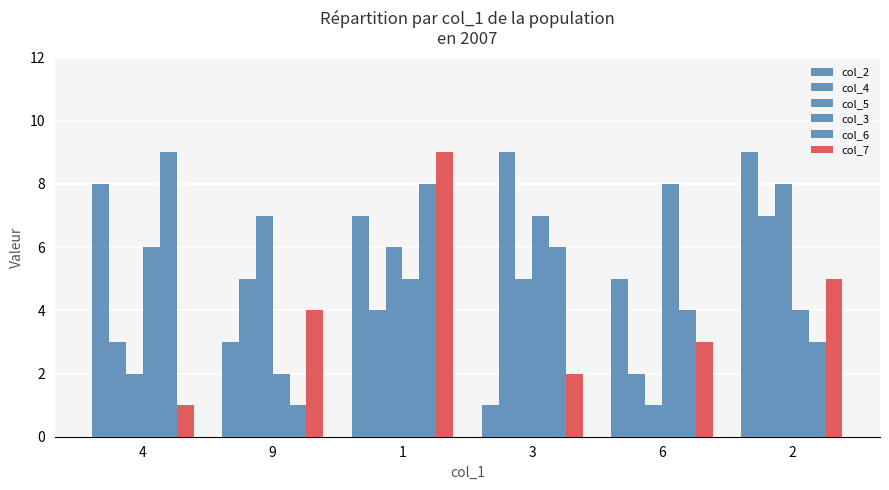

Where is col_5 nearest to the value 4?

3